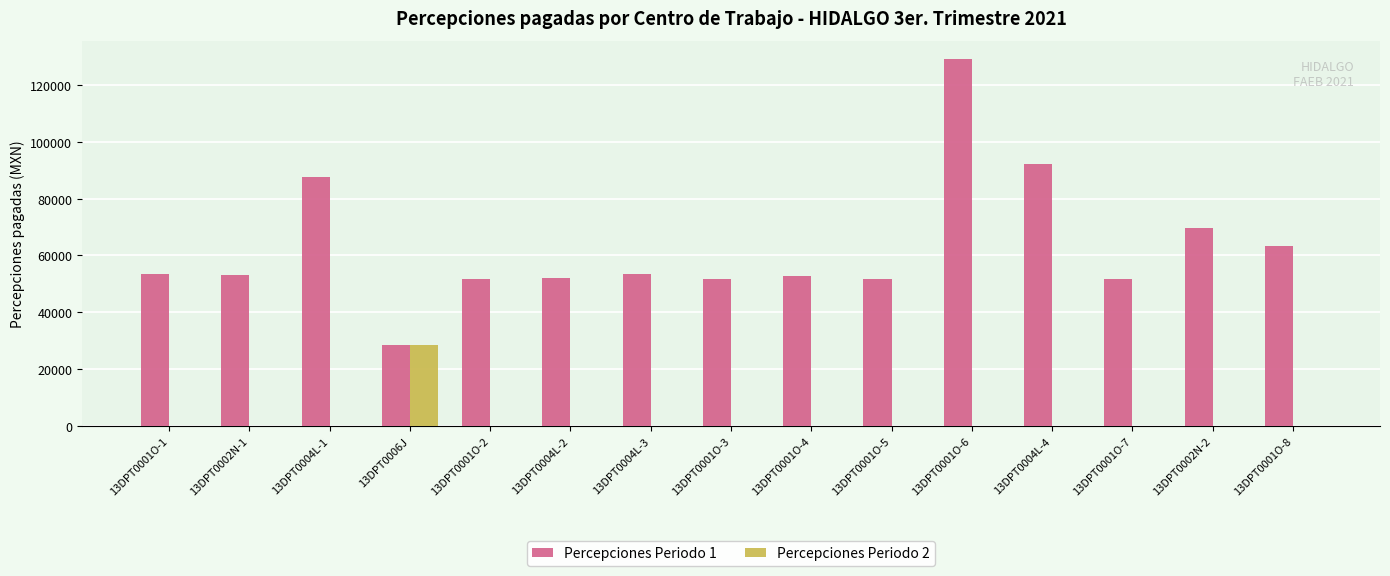

Which series changed the most between 13DPT0006J and 13DPT0001O-6?

Percepciones Periodo 1